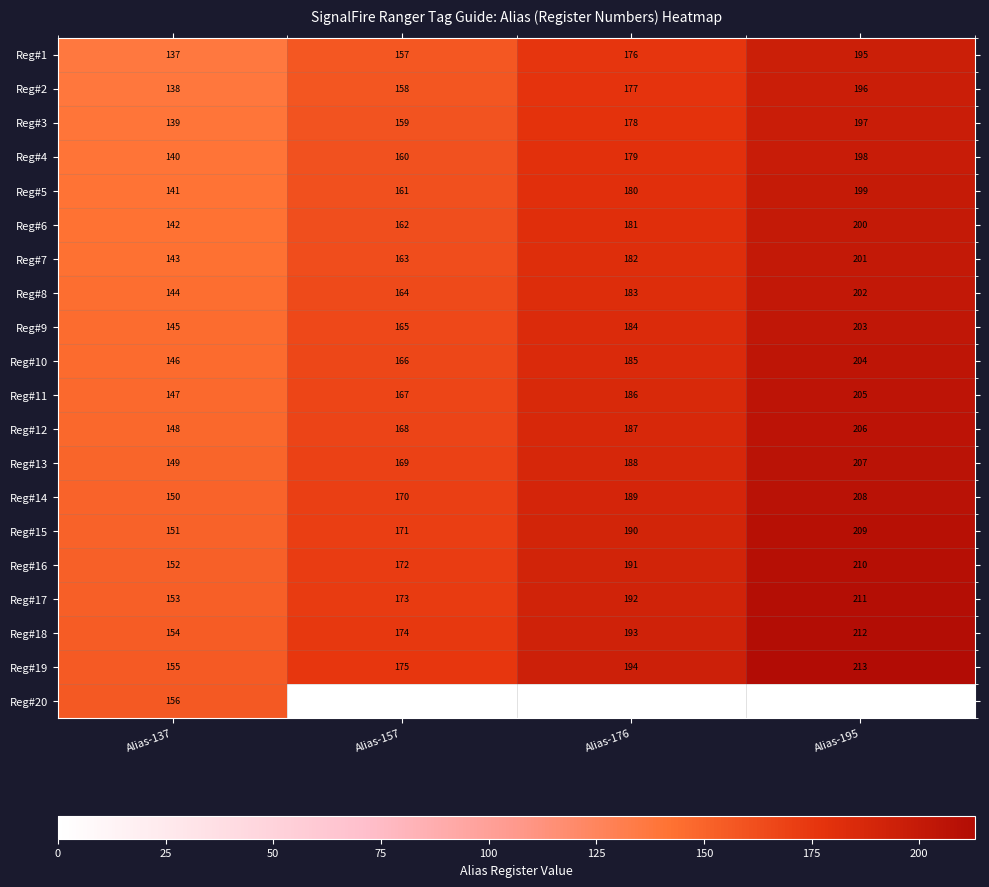

List the labels in order of Reg#12 value, largest first.

Alias-195, Alias-176, Alias-157, Alias-137